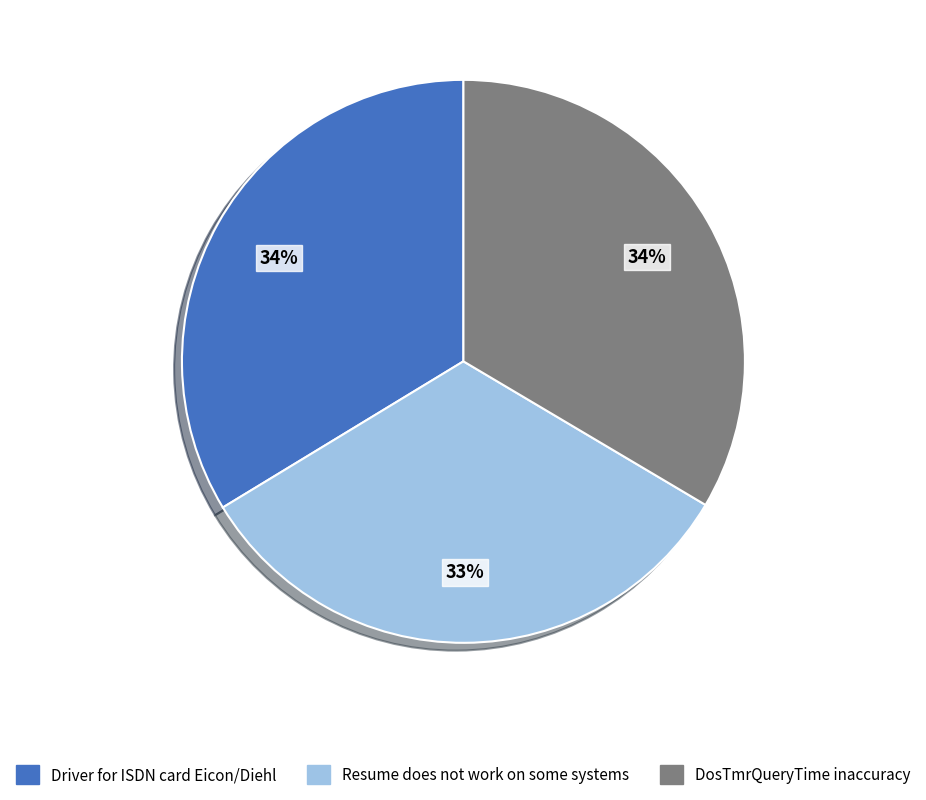

To the nearest percent, what percentage of the pie is Resume does not work on some systems?

33%